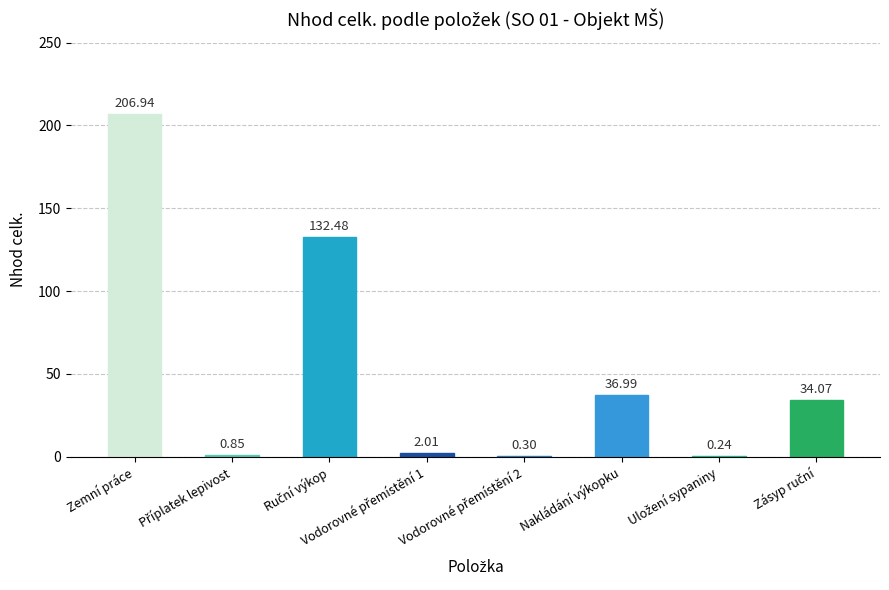

Which label corresponds to the largest value in the chart?

Zemní práce